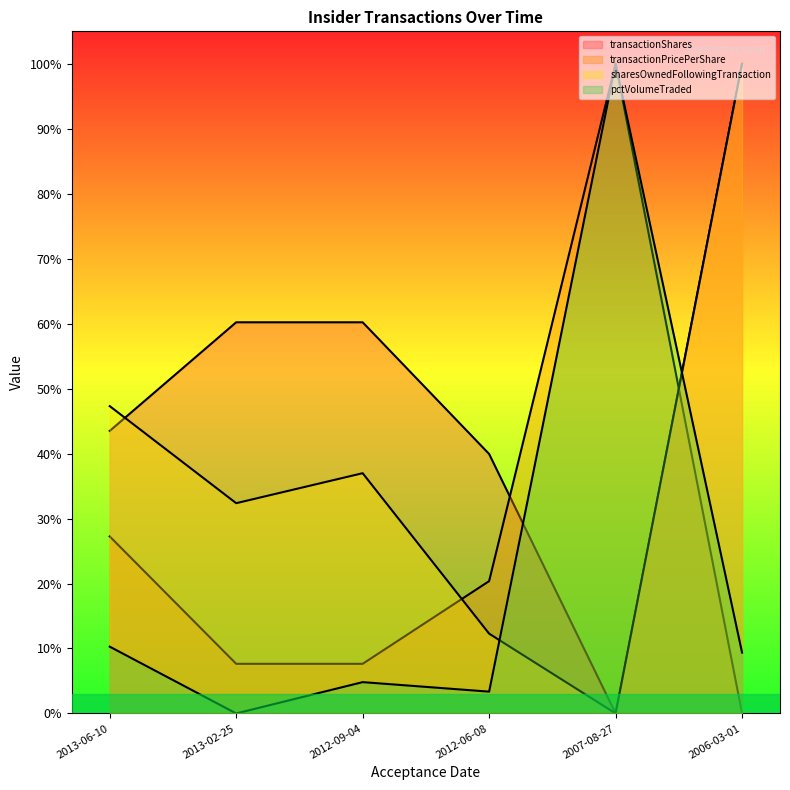

Rank the series at 2007-08-27 from highest to lowest value.

transactionPricePerShare, pctVolumeTraded, transactionShares, sharesOwnedFollowingTransaction